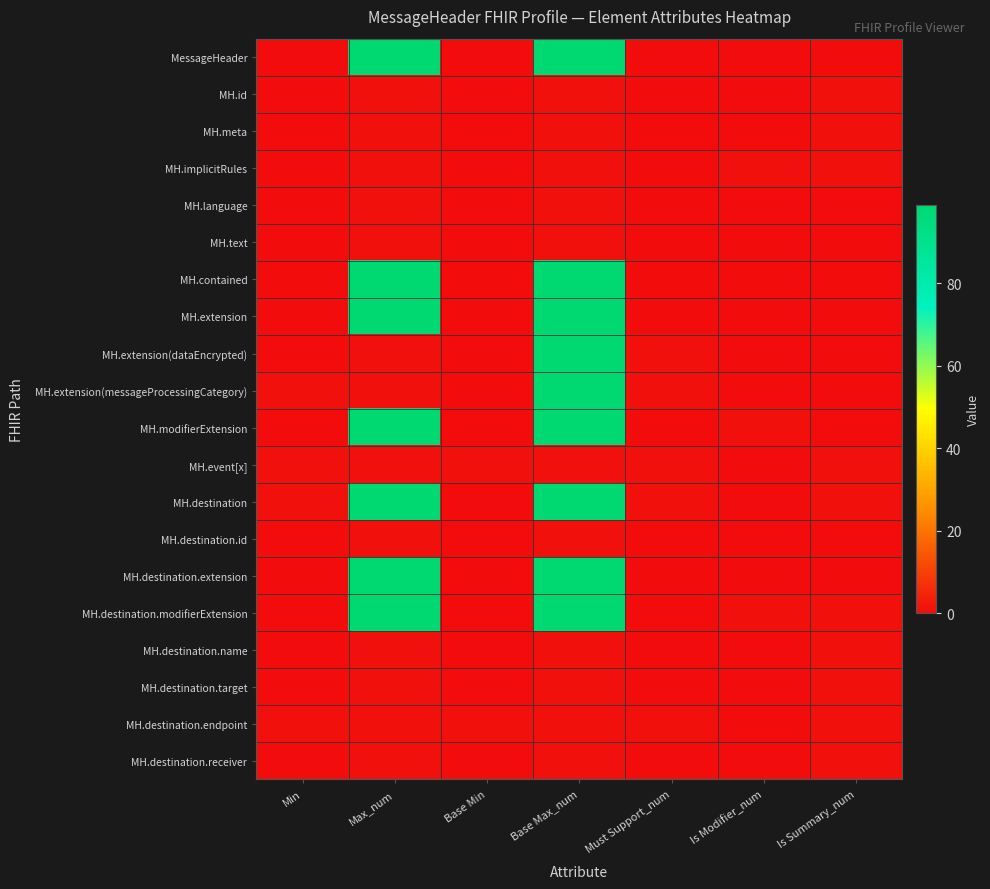

Which series changed the most between Base Max_num and Is Summary_num?

MessageHeader